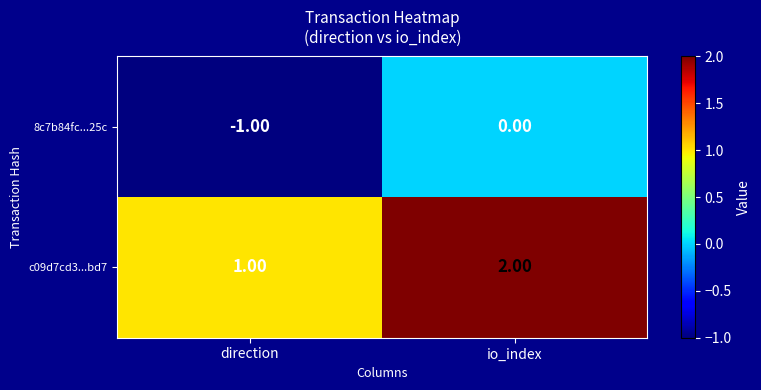

What is the greatest value displayed?

2